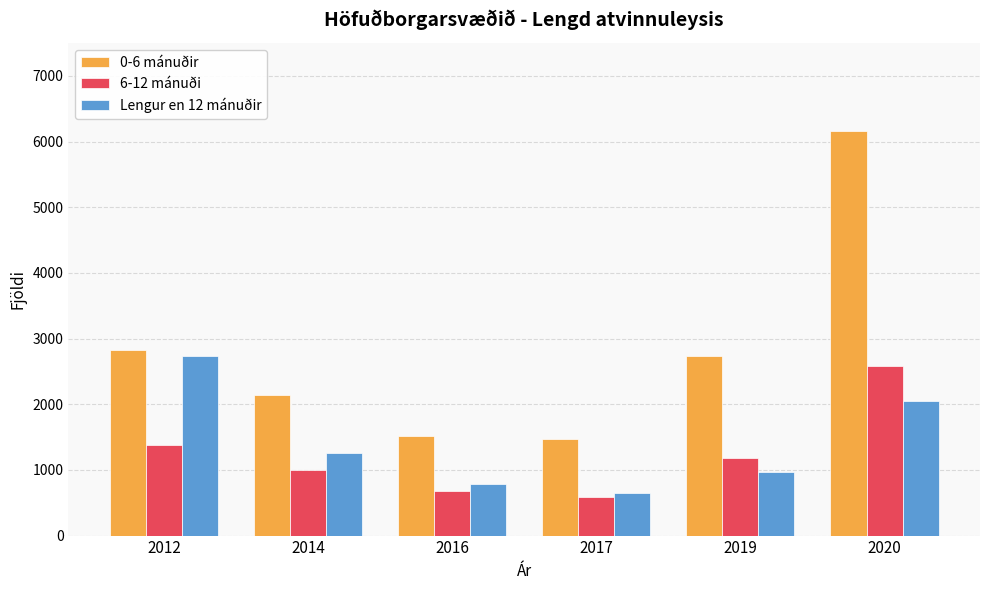

What are all the series names shown in the legend?

0-6 mánuðir, 6-12 mánuði, Lengur en 12 mánuðir